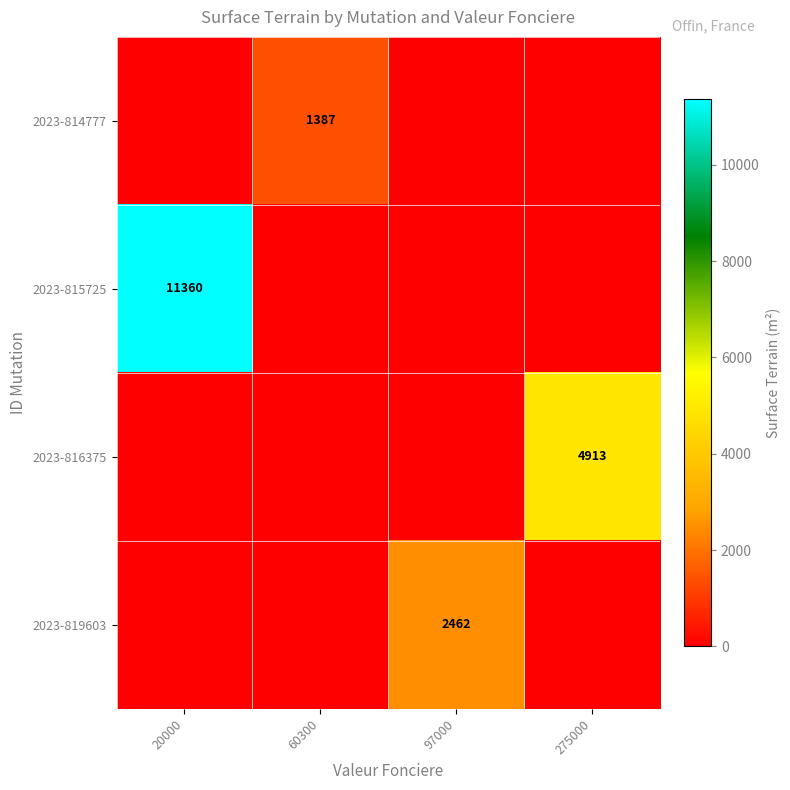

How many distinct data groups are displayed?

4